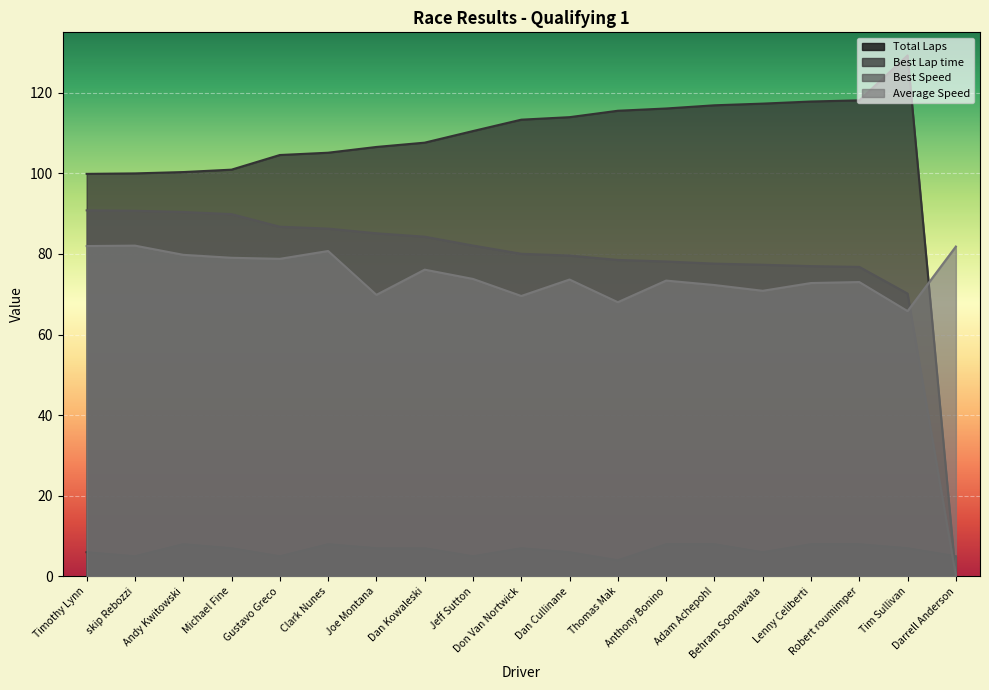

The Best Speed series shows 82.1 at Jeff Sutton. True or false?

True